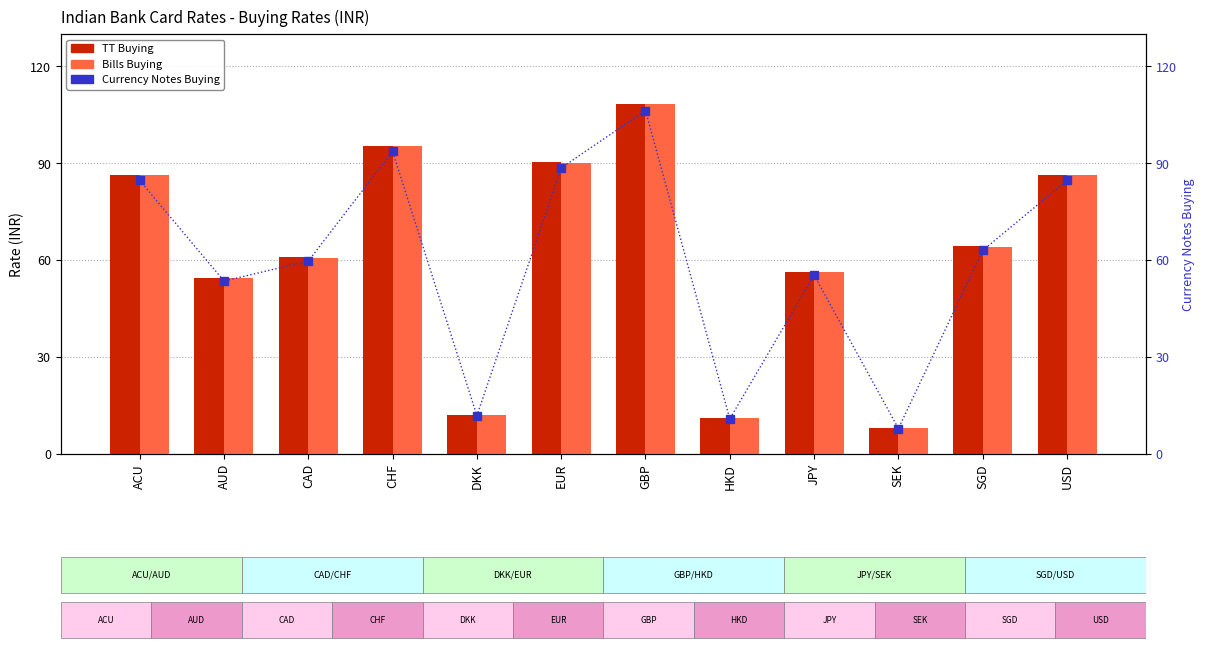

What is the value of the TT Buying bar at the 2nd from the left?

54.6